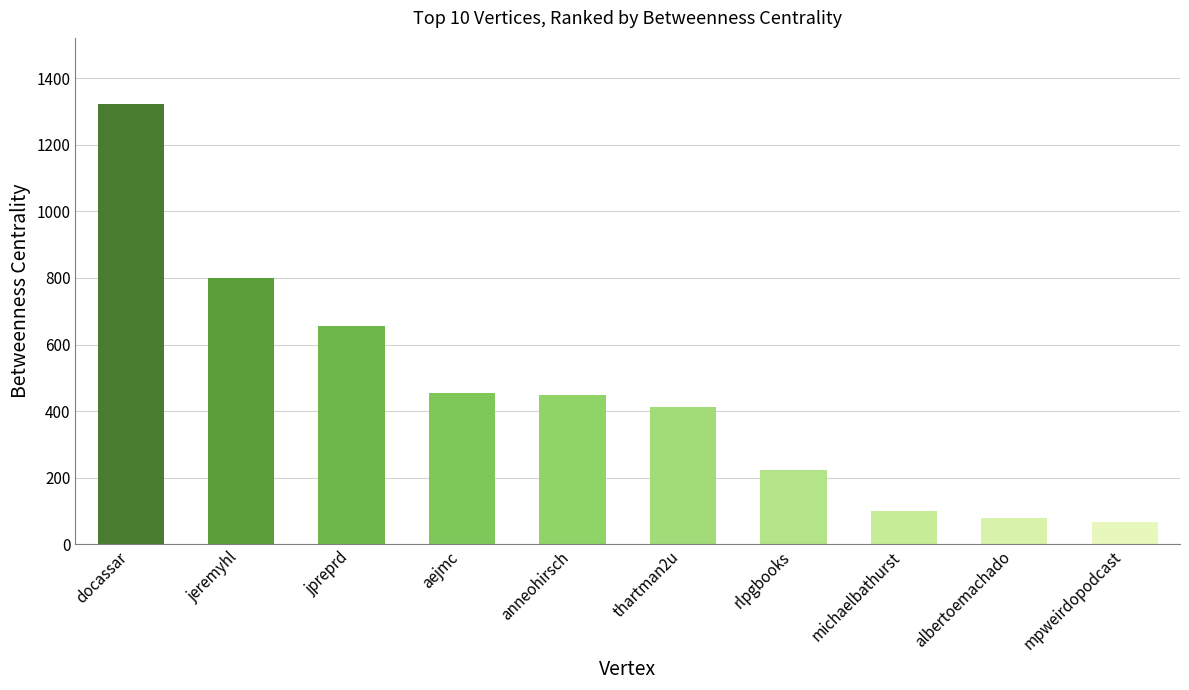

At which label does the data first exceed 448?

docassar